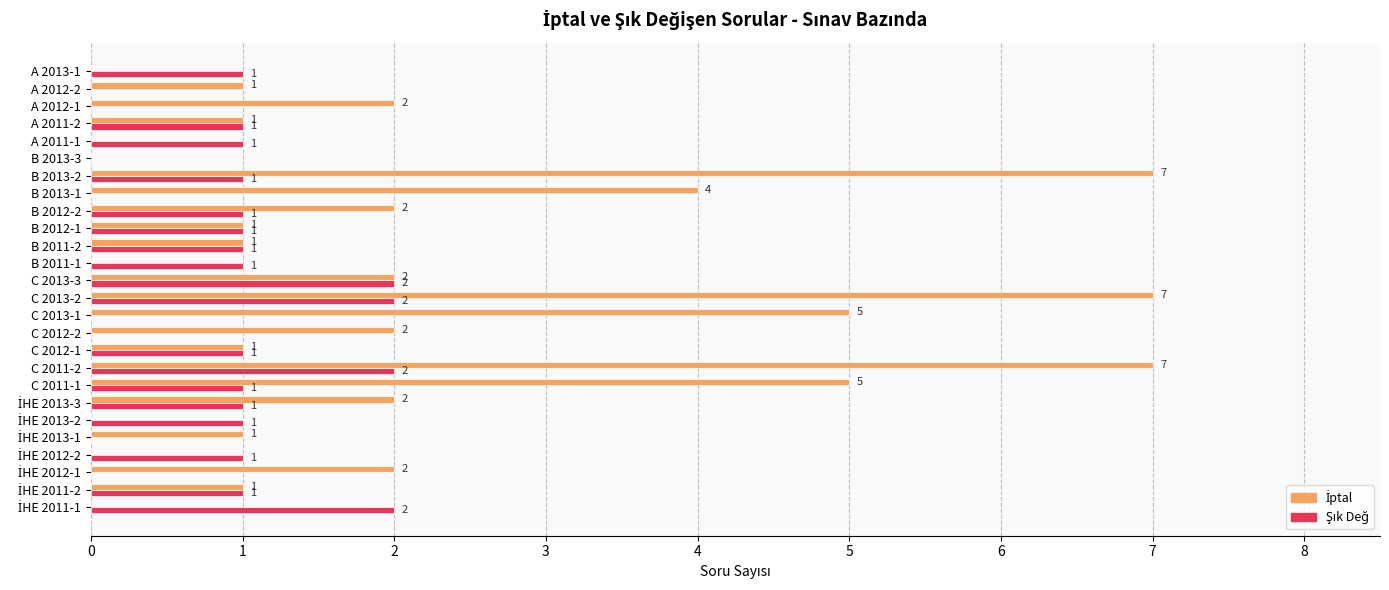

How many data points does each series have?

26